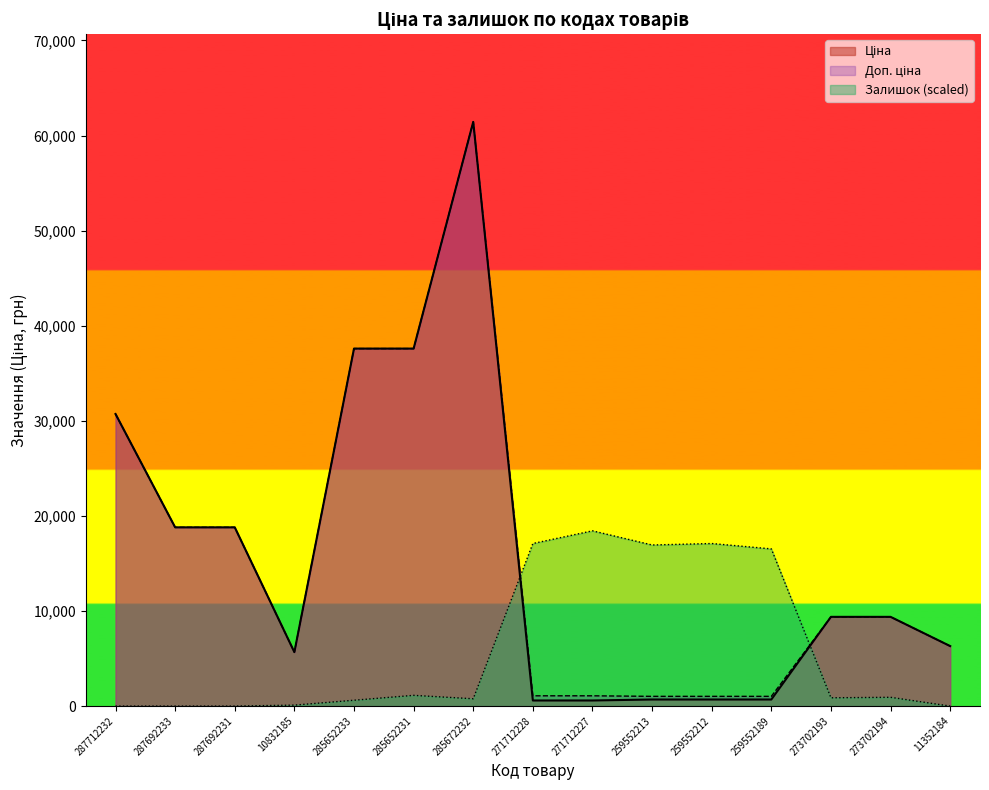

What position from the left is 287692231?

3